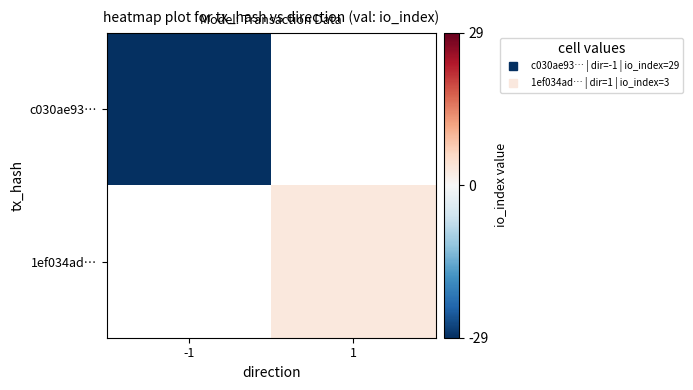

Which has a higher value, 1 or -1?

-1